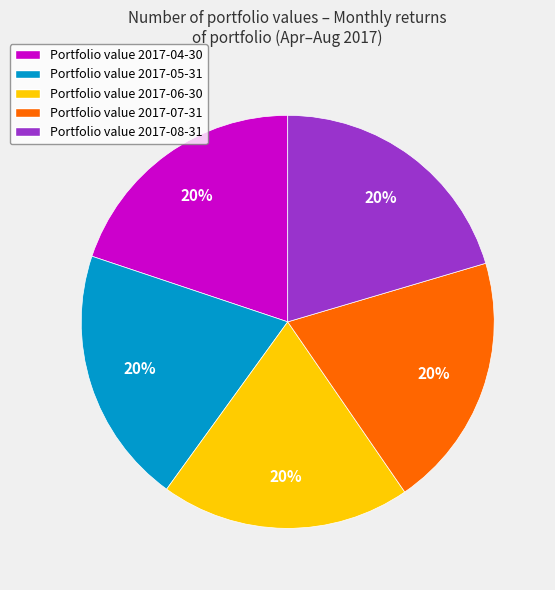

What is the ratio of the value at Portfolio value 2017-04-30 to the value at Portfolio value 2017-06-30?

1.0